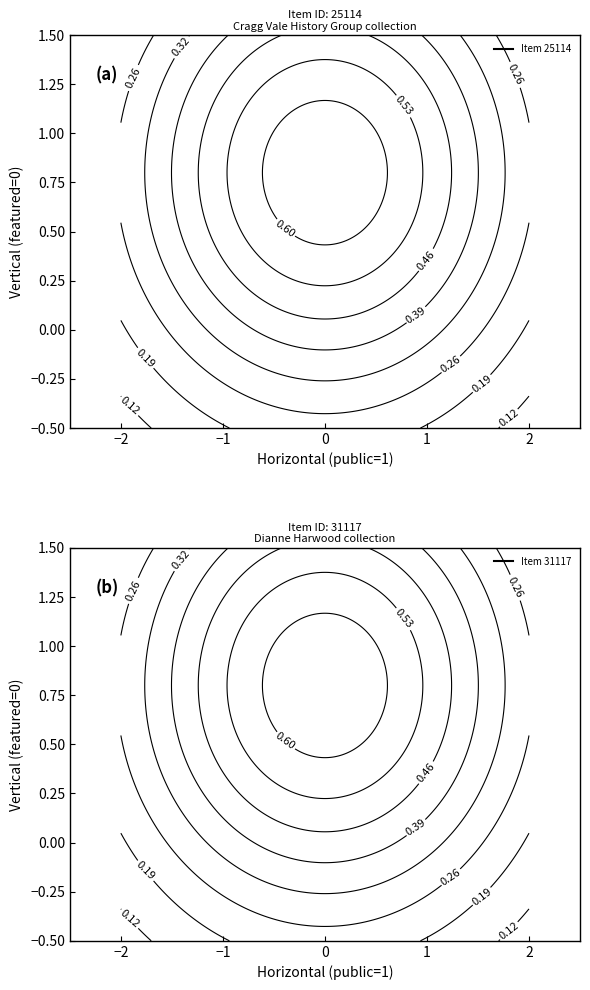

How many distinct data groups are displayed?

2